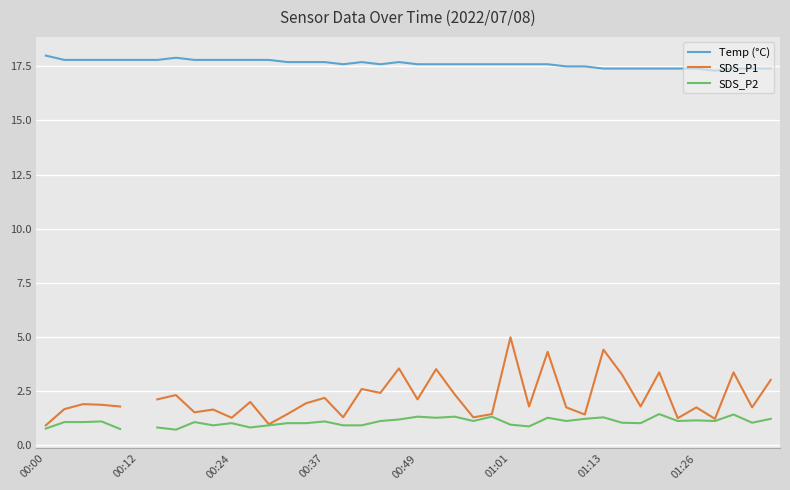

Rank the series at 31 from highest to lowest value.

Temp (°C), SDS_P1, SDS_P2